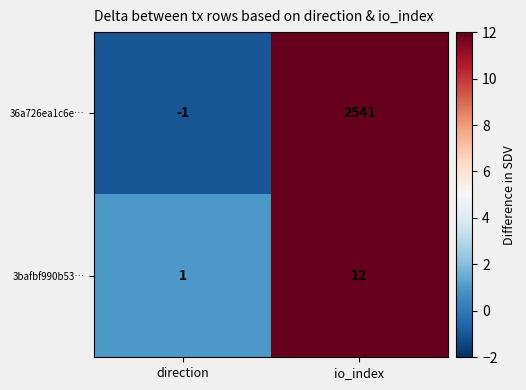

What is the difference between the 36a726ea1c6e… values at io_index and direction?

2542